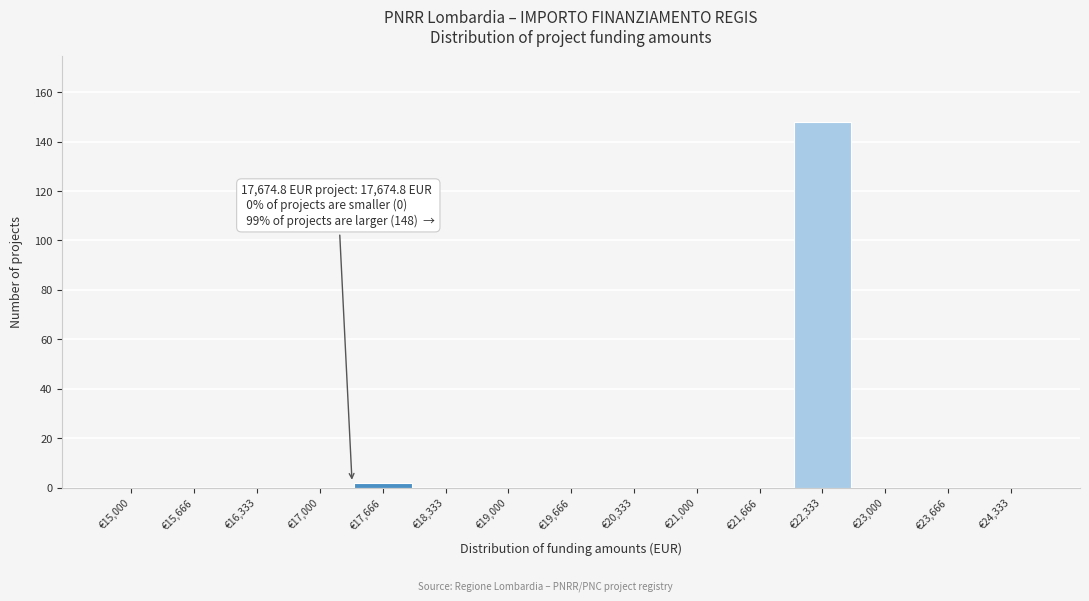

Reading left to right, what are all the values shown in this chart?

€15,000=0	€15,666=0	€16,333=0	€17,000=0	€17,666=2	€18,333=0	€19,000=0	€19,666=0	€20,333=0	€21,000=0	€21,666=0	€22,333=148	€23,000=0	€23,666=0	€24,333=0